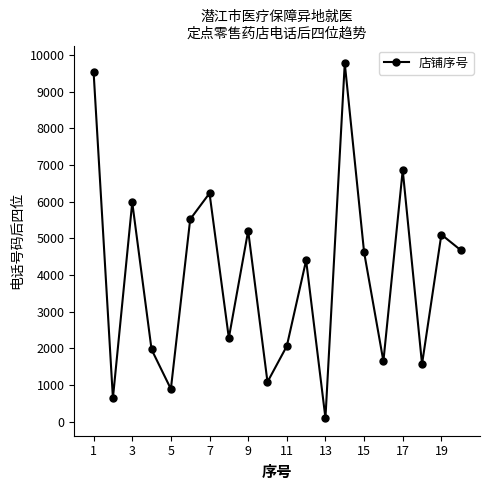

What is the difference between the maximum and minimum values?

9674